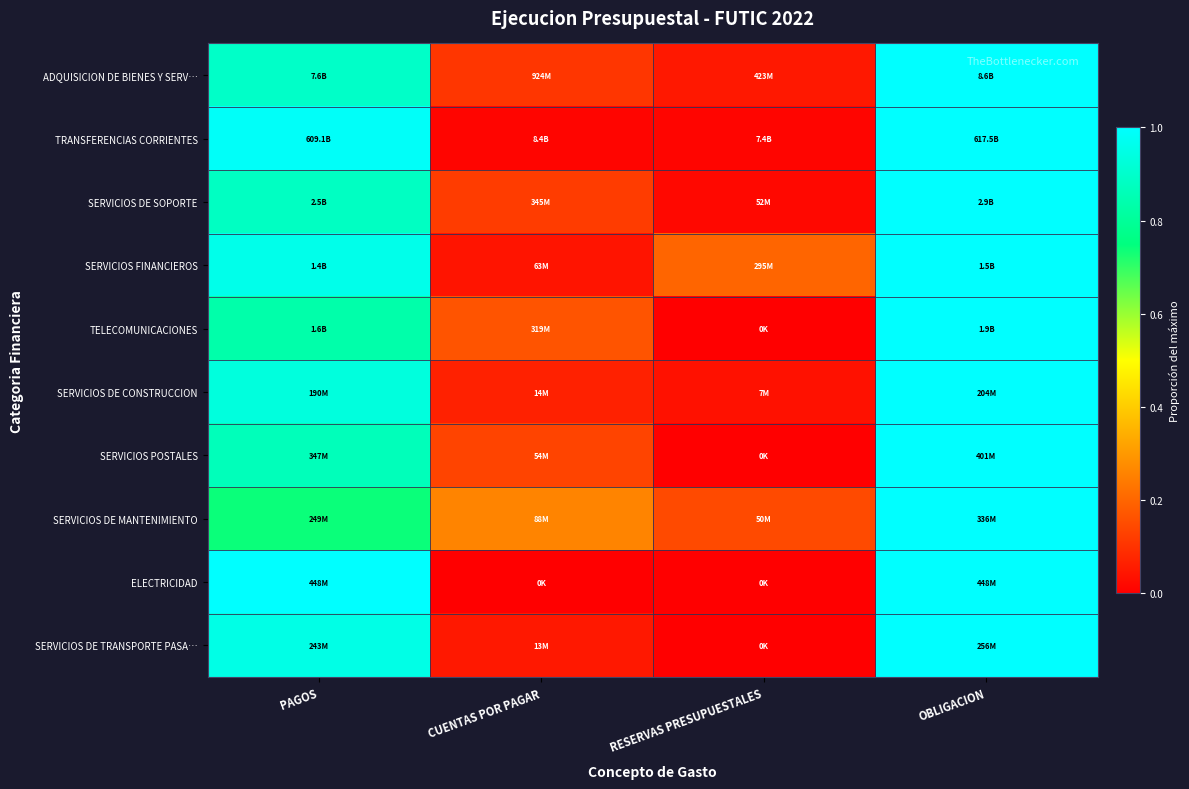

How many distinct data groups are displayed?

10